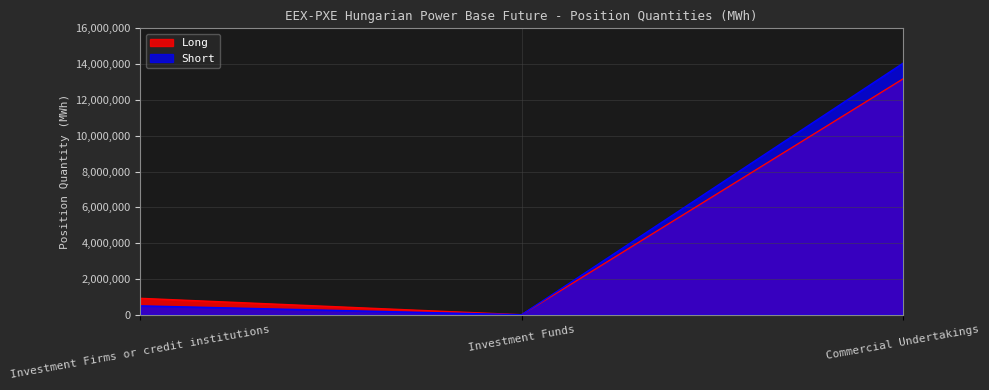

Where does the Long series first go above 915499?

Commercial Undertakings